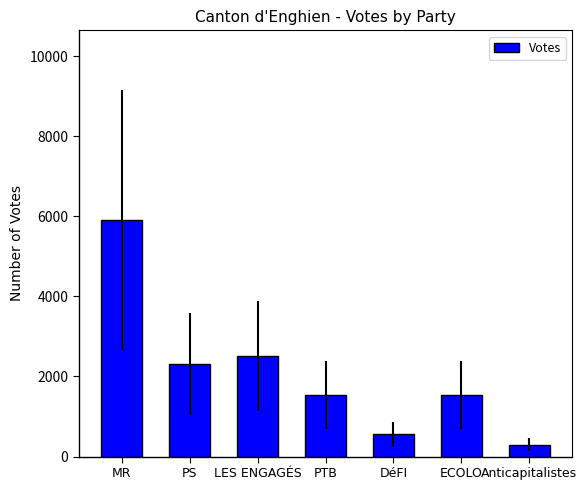

What is the label of the 3rd bar from the right?

DéFI